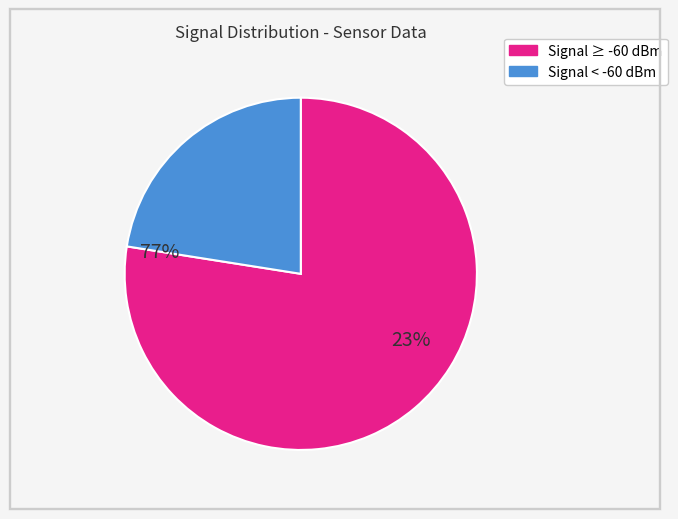

Does any single category account for the majority?

Yes